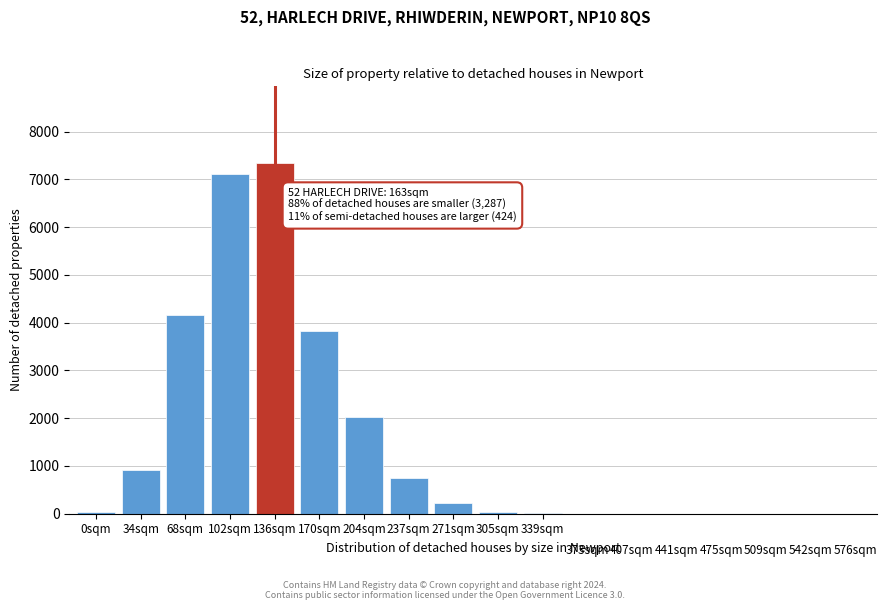

What is the greatest value displayed?

7333.9